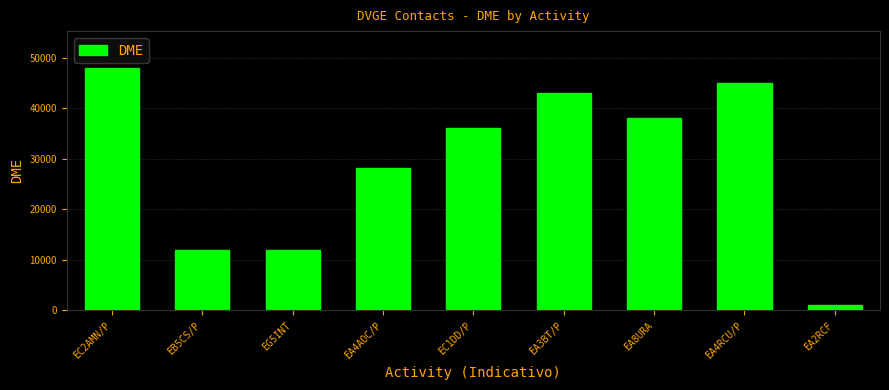

What value does the data have at EA4AOC/P, to the nearest 50?

28150